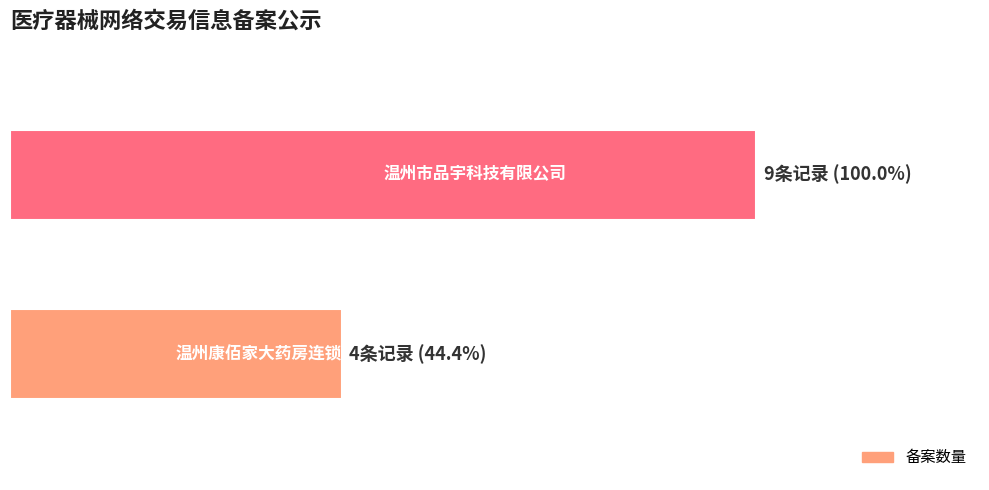

Where is the data nearest to the value 6?

温州康佰家大药房连锁有限公司苍南平民分店